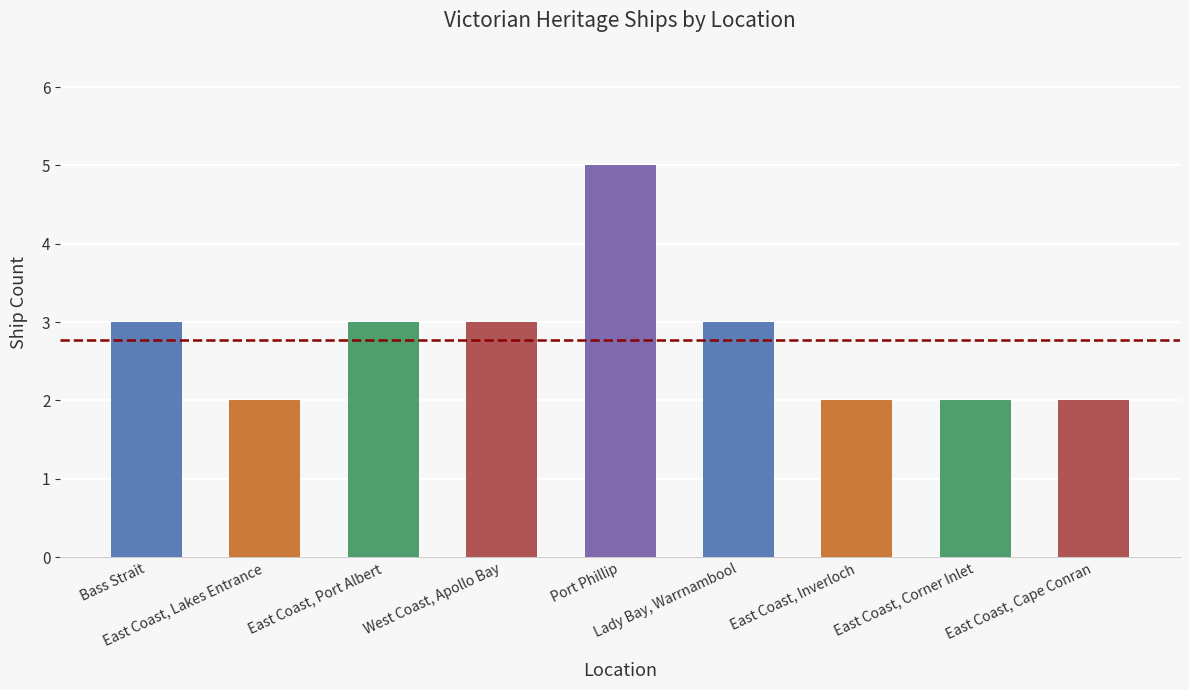

What is the maximum value shown in the chart?

5